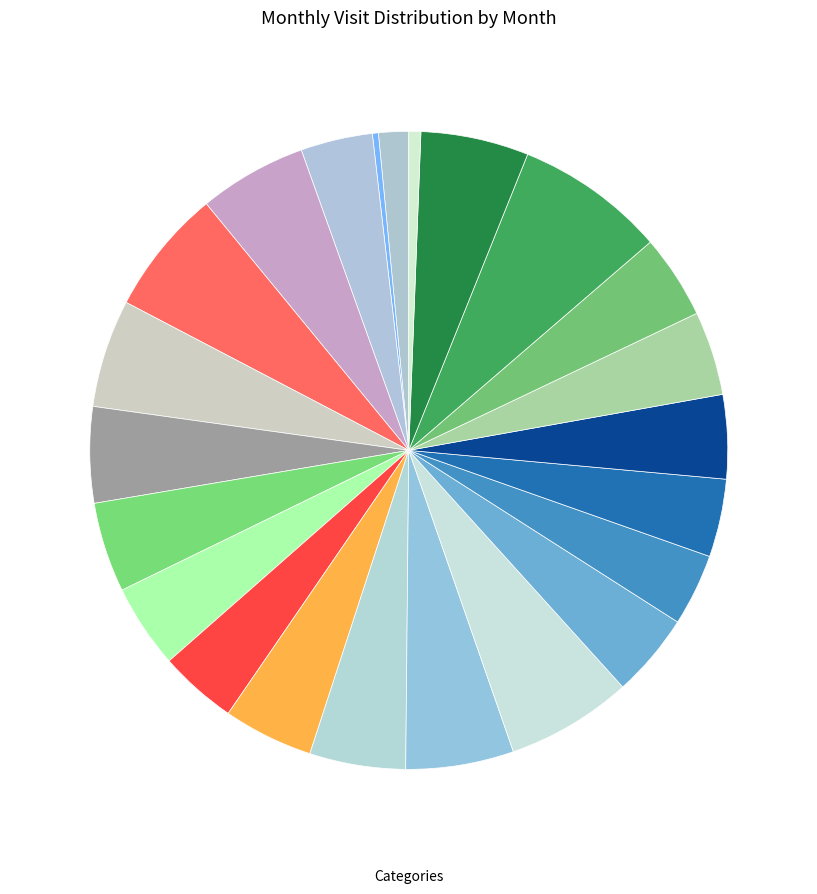

Is there a majority slice in this chart?

No